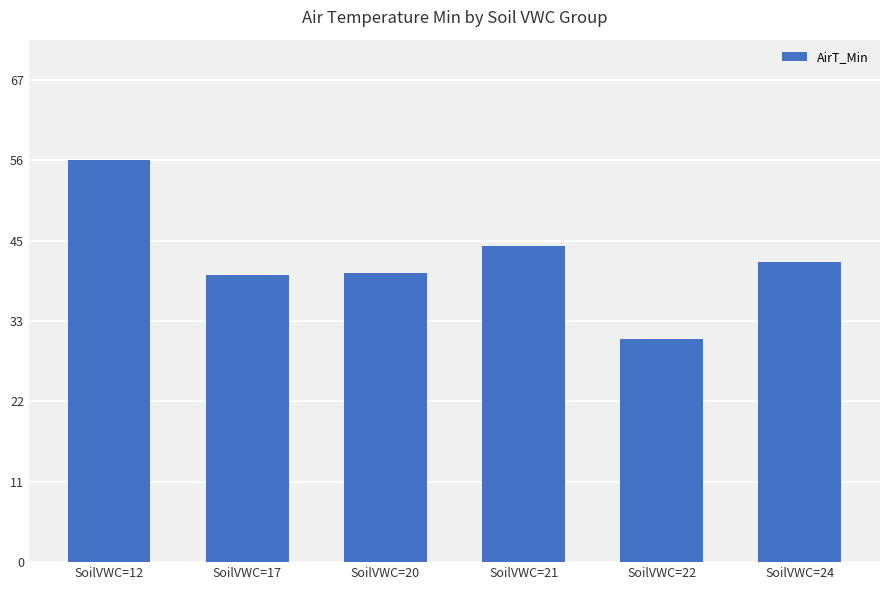

Reading left to right, transcribe all the data shown in this chart.

SoilVWC=12=56.5	SoilVWC=17=40.4	SoilVWC=20=40.7	SoilVWC=21=44.5	SoilVWC=22=31.3	SoilVWC=24=42.2